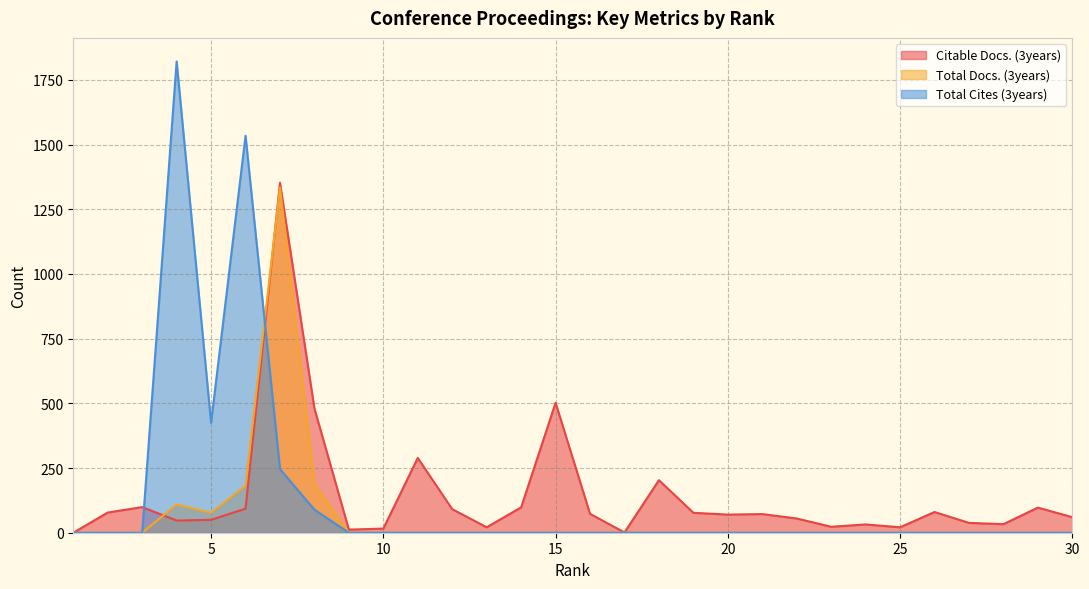

How many data points in Total Docs. (3years) are above 0?

5